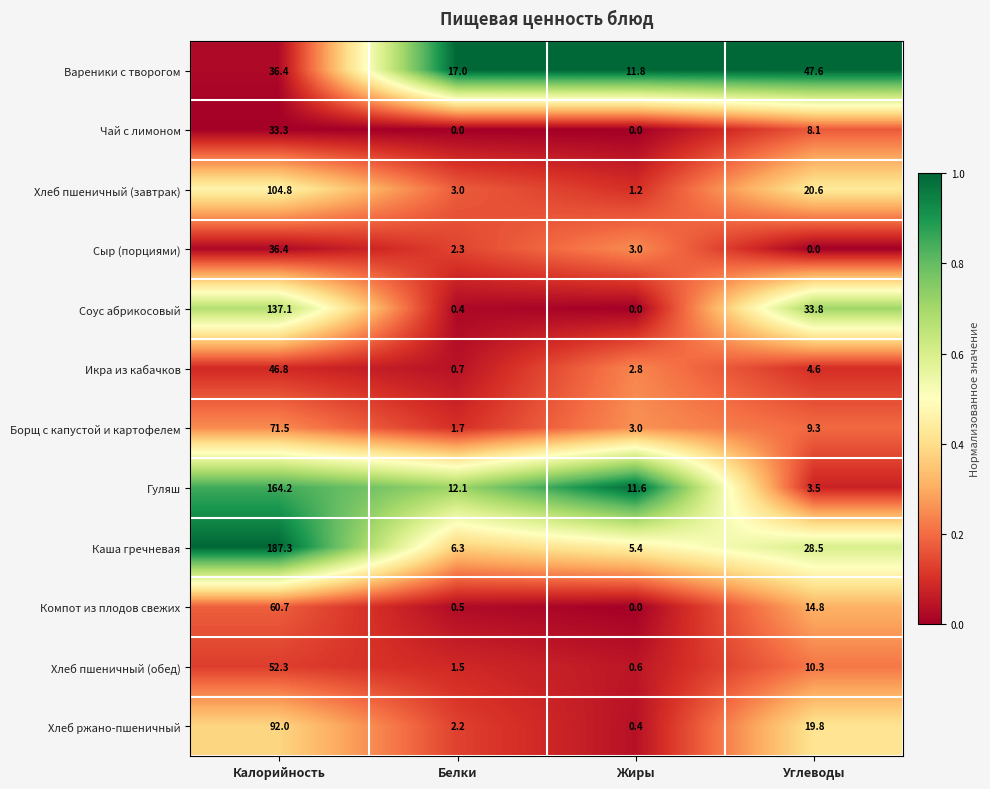

Where is Икра из кабачков nearest to the value 23?

Углеводы